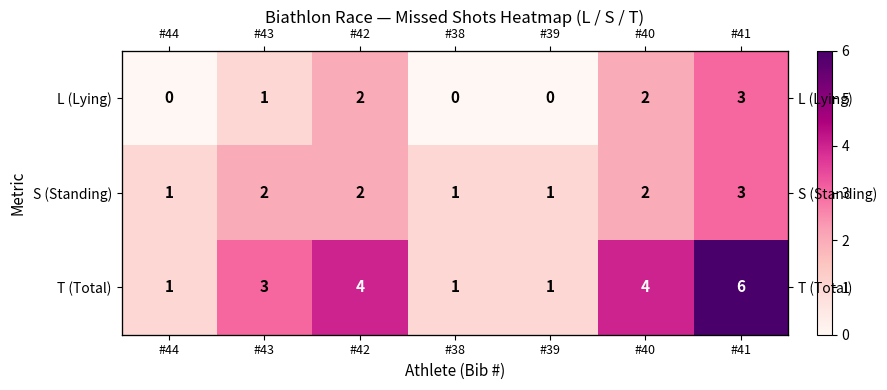

What is the highest value of the S (Standing) series?

3